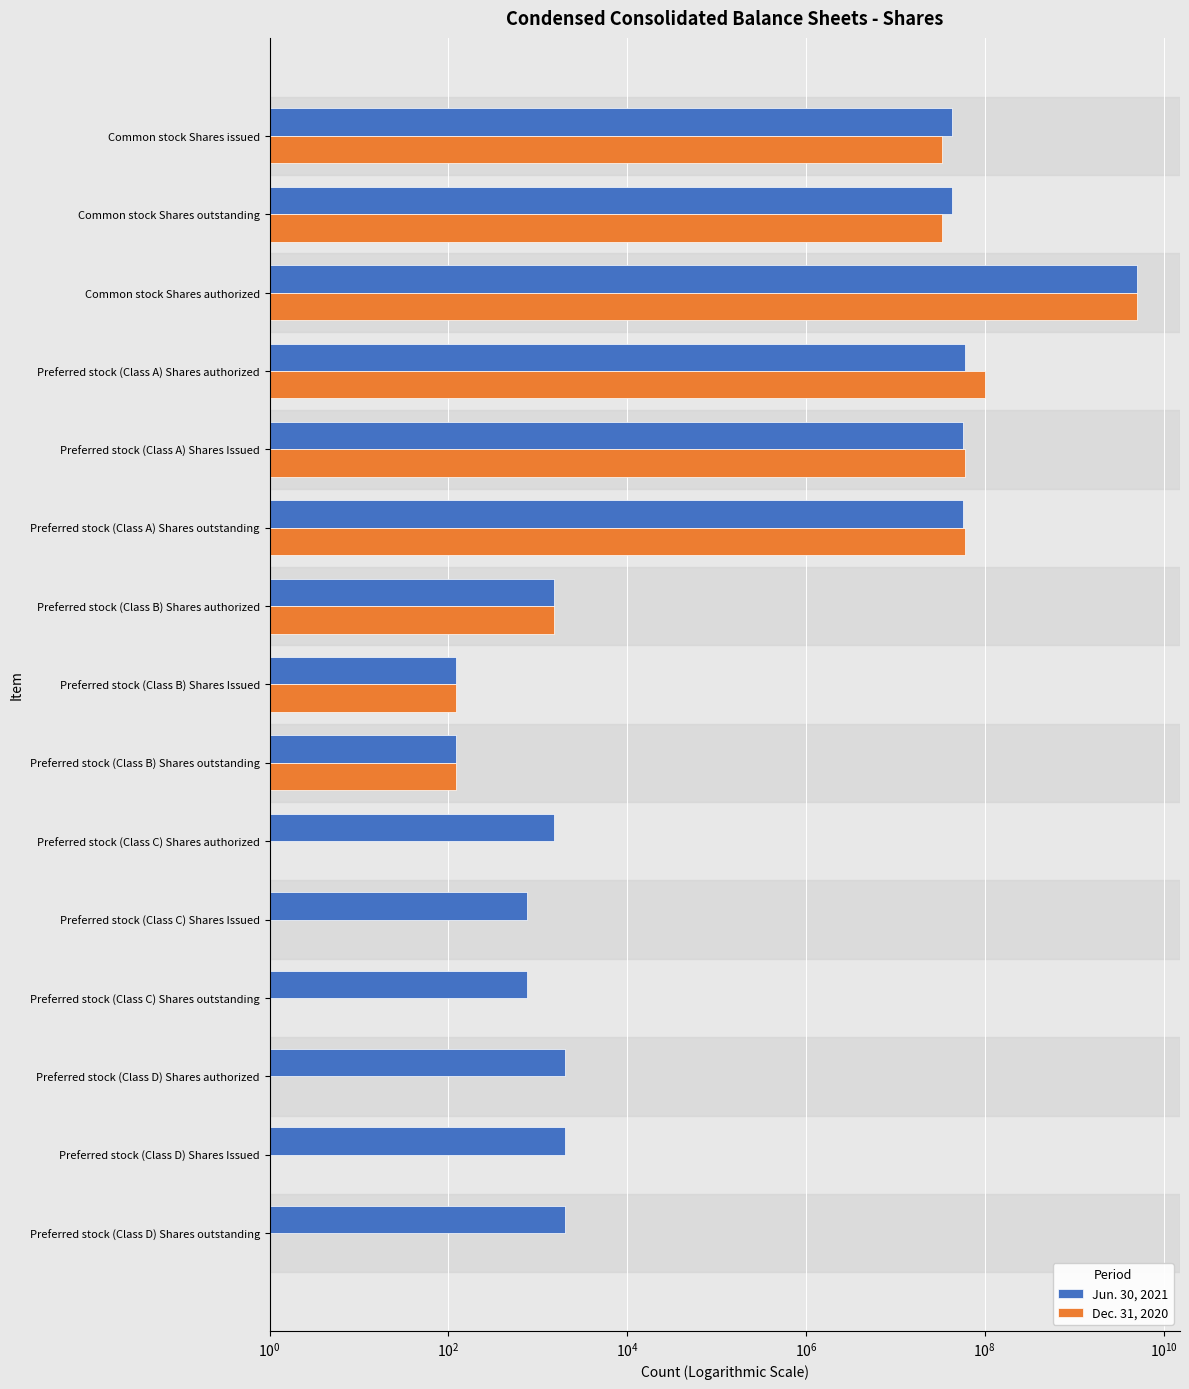

Does the chart contain stacked bars?

No